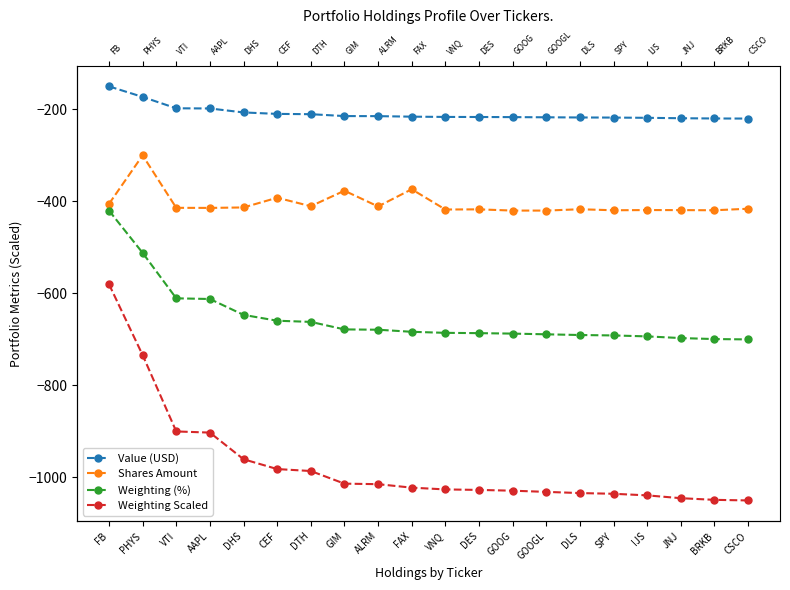

True or false: Shares Amount has more than 0 interior local peaks.

True